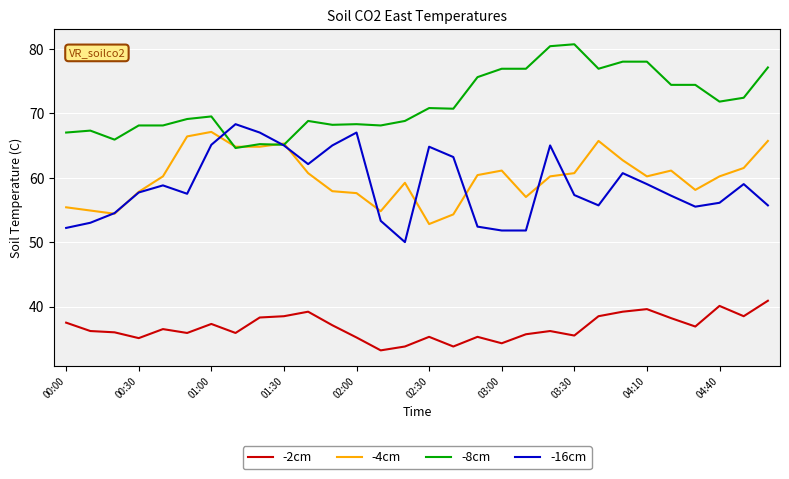

True or false: -8cm and -2cm cross at least once.

False